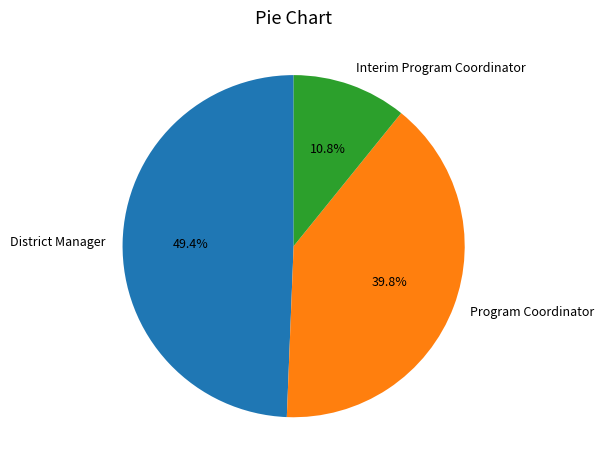

What is the ratio of the value at District Manager to the value at Interim Program Coordinator?

4.6